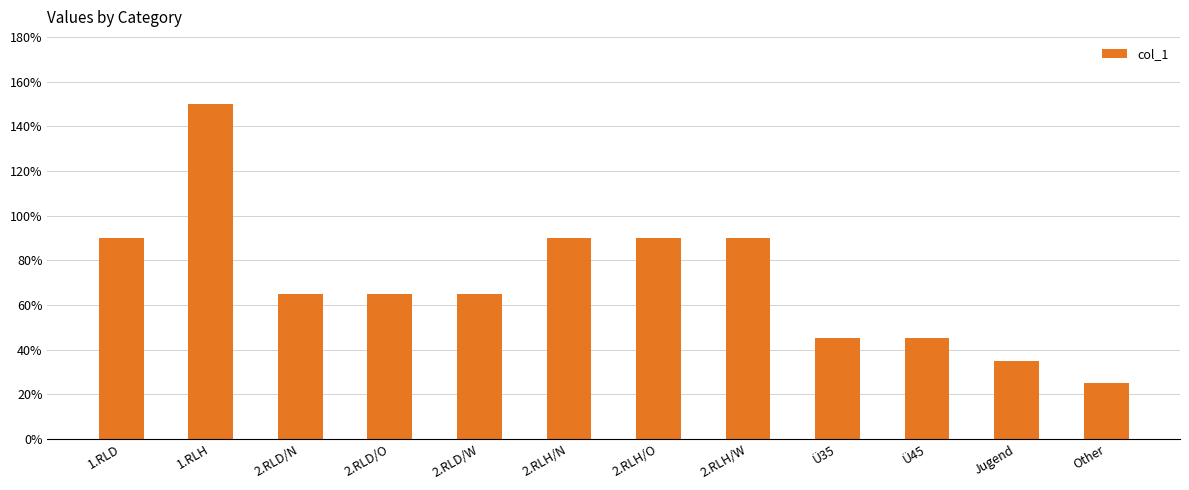

What is the change in value from 2.RLH/N to Ü45?

-45